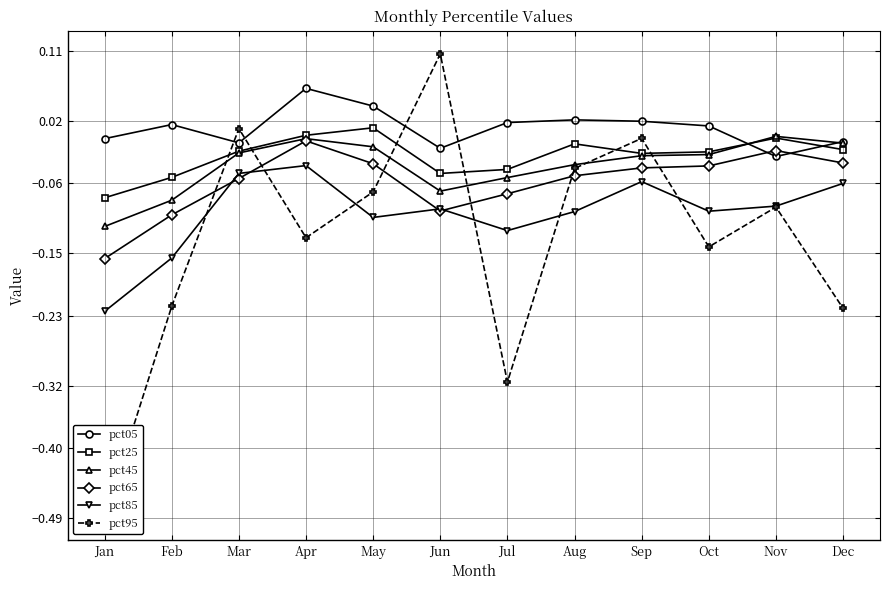

Is the value of pct05 at Nov greater than the value of pct95 at Mar?

No